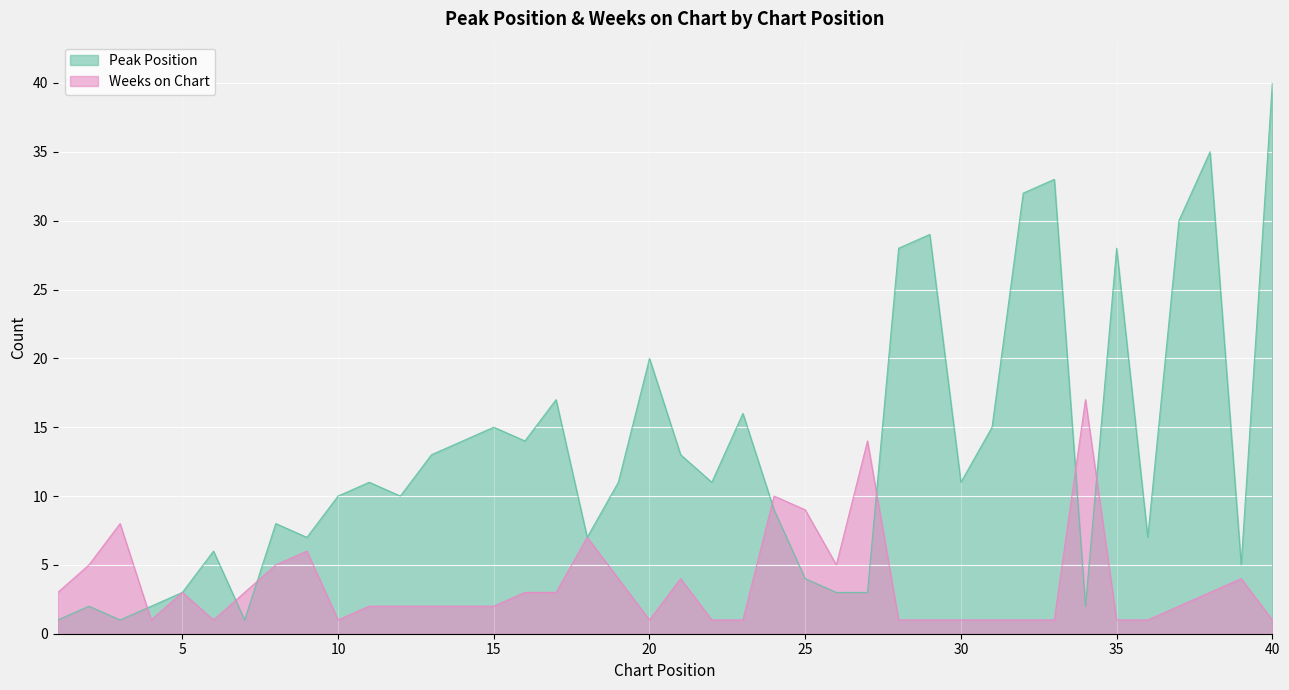

What is the average value of the Peak Position series?

13